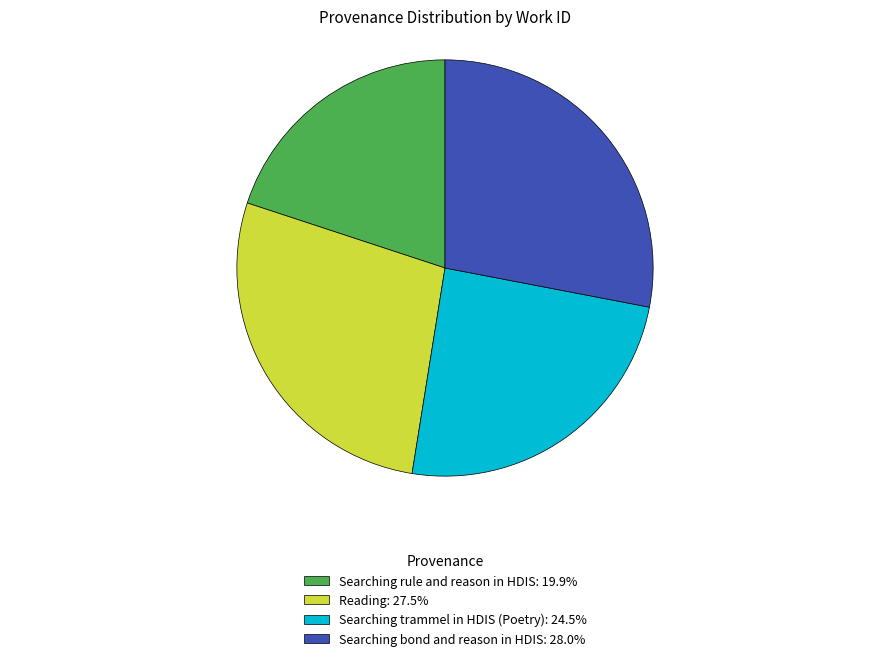

Is the sum of Reading: 27.5% and Searching trammel in HDIS (Poetry): 24.5% greater than half?

Yes